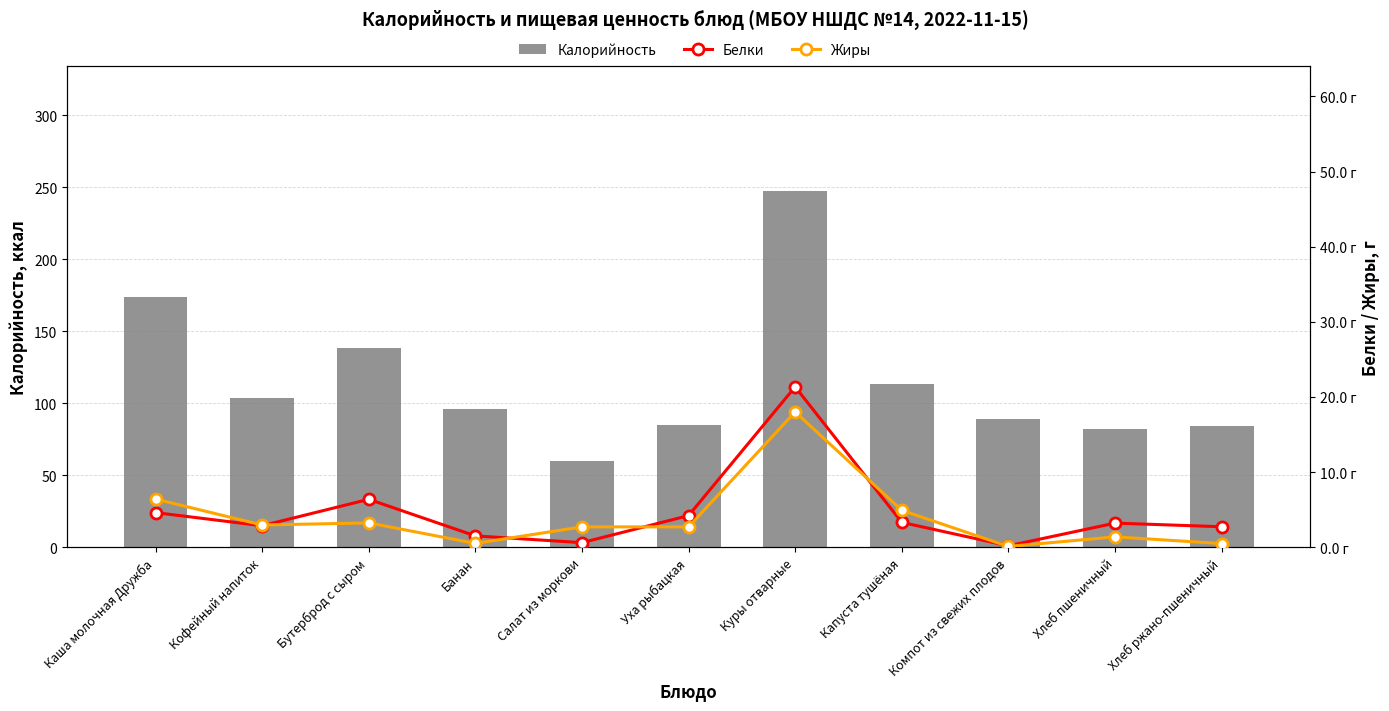

Between Бутерброд с сыром and Салат из моркови, which series saw the biggest shift?

Калорийность